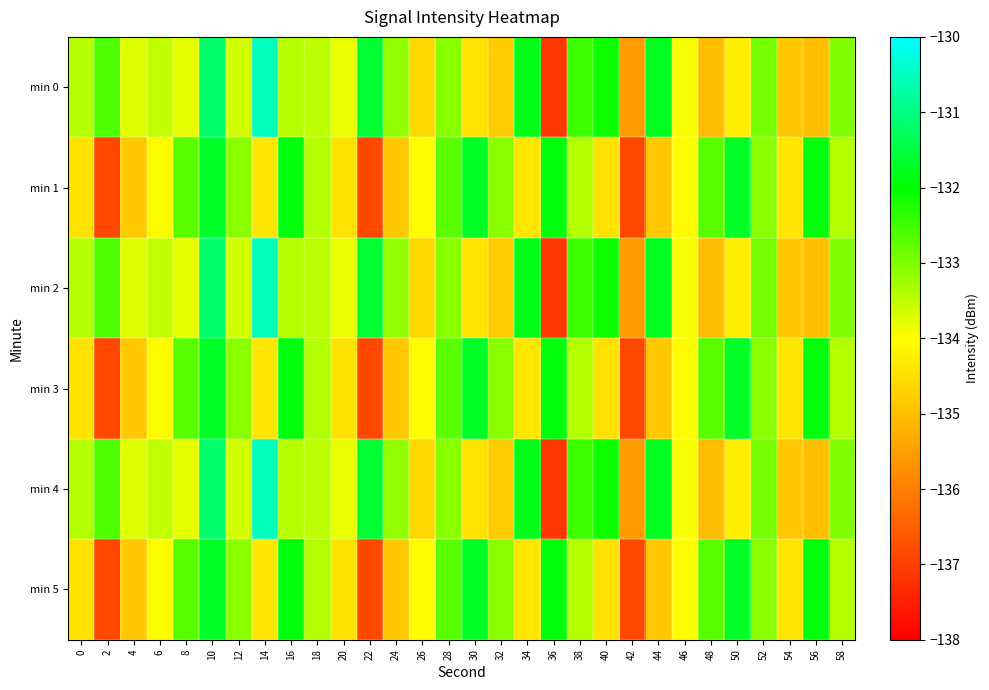

Reading right to left, list all the values displayed in this chart.

min 0: 58=-133.0	56=-135.0	54=-134.9	52=-132.9	50=-134.3	48=-135.0	46=-133.9	44=-131.8	42=-135.5	40=-132.1	38=-132.5	36=-137.1	34=-131.8	32=-134.8	30=-134.4	28=-133.1	26=-134.6	24=-133.2	22=-131.6	20=-133.8	18=-133.5	16=-133.4	14=-130.6	12=-133.7	10=-131.2	8=-133.8	6=-133.5	4=-133.7	2=-132.6	0=-133.4
min 1: 58=-133.4	56=-131.9	54=-134.4	52=-133.1	50=-131.7	48=-132.7	46=-134.1	44=-134.9	42=-136.8	40=-134.5	38=-133.4	36=-131.9	34=-134.4	32=-133.1	30=-131.7	28=-132.7	26=-134.1	24=-134.9	22=-136.8	20=-134.5	18=-133.4	16=-131.9	14=-134.4	12=-133.1	10=-131.7	8=-132.7	6=-134.1	4=-134.9	2=-136.8	0=-134.5
min 2: 58=-133.0	56=-135.0	54=-134.9	52=-132.9	50=-134.3	48=-135.0	46=-133.9	44=-131.8	42=-135.5	40=-132.1	38=-132.5	36=-137.1	34=-131.8	32=-134.8	30=-134.4	28=-133.1	26=-134.6	24=-133.2	22=-131.6	20=-133.8	18=-133.5	16=-133.4	14=-130.6	12=-133.7	10=-131.2	8=-133.8	6=-133.5	4=-133.7	2=-132.6	0=-133.4
min 3: 58=-133.4	56=-131.9	54=-134.4	52=-133.1	50=-131.7	48=-132.7	46=-134.1	44=-134.9	42=-136.8	40=-134.5	38=-133.4	36=-131.9	34=-134.4	32=-133.1	30=-131.7	28=-132.7	26=-134.1	24=-134.9	22=-136.8	20=-134.5	18=-133.4	16=-131.9	14=-134.4	12=-133.1	10=-131.7	8=-132.7	6=-134.1	4=-134.9	2=-136.8	0=-134.5
min 4: 58=-133.0	56=-135.0	54=-134.9	52=-132.9	50=-134.3	48=-135.0	46=-133.9	44=-131.8	42=-135.5	40=-132.1	38=-132.5	36=-137.1	34=-131.8	32=-134.8	30=-134.4	28=-133.1	26=-134.6	24=-133.2	22=-131.6	20=-133.8	18=-133.5	16=-133.4	14=-130.6	12=-133.7	10=-131.2	8=-133.8	6=-133.5	4=-133.7	2=-132.6	0=-133.4
min 5: 58=-133.4	56=-131.9	54=-134.4	52=-133.1	50=-131.7	48=-132.7	46=-134.1	44=-134.9	42=-136.8	40=-134.5	38=-133.4	36=-131.9	34=-134.4	32=-133.1	30=-131.7	28=-132.7	26=-134.1	24=-134.9	22=-136.8	20=-134.5	18=-133.4	16=-131.9	14=-134.4	12=-133.1	10=-131.7	8=-132.7	6=-134.1	4=-134.9	2=-136.8	0=-134.5